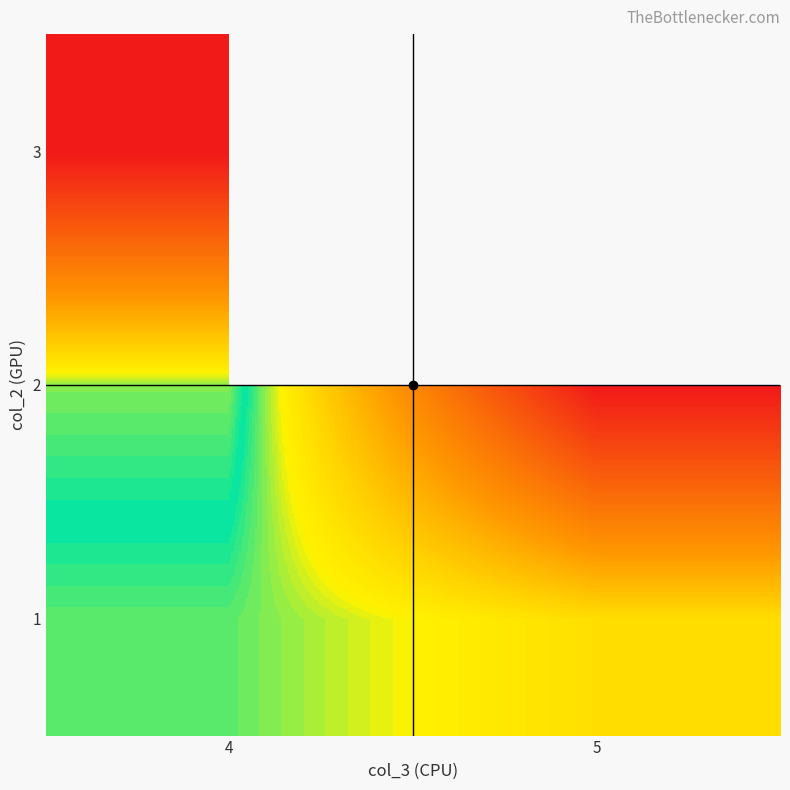

Is the value of 1 at 5 greater than the value of 2 at 4?

Yes